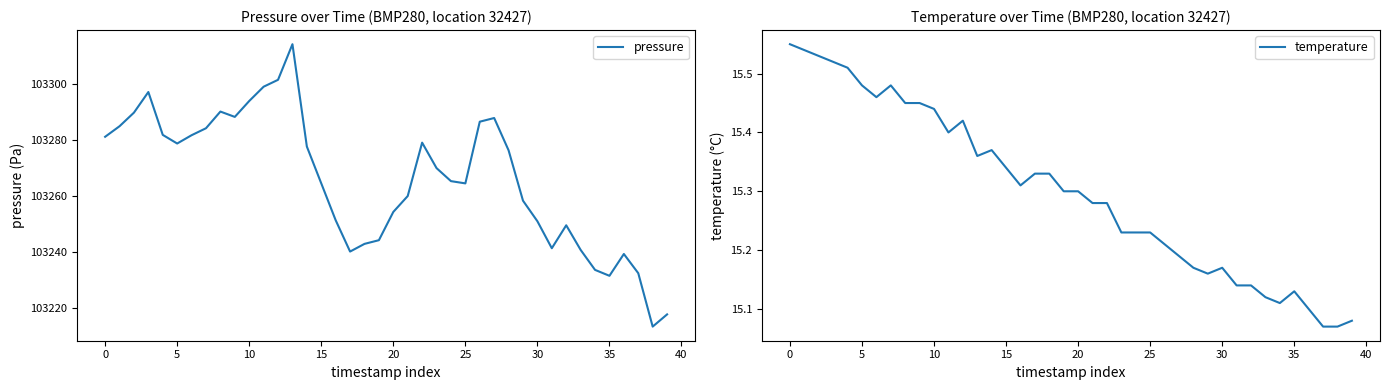

Reading left to right, extract all data points from this chart.

pressure: 103281.2	103284.9	103289.8	103297.2	103281.8	103278.8	103281.7	103284.2	103290.2	103288.3	103294.0	103299.1	103301.6	103314.3	103277.7	103264.5	103251.3	103240.1	103242.8	103244.1	103254.2	103259.9	103279.1	103269.9	103265.3	103264.5	103286.6	103287.9	103276.3	103258.3	103250.9	103241.2	103249.5	103240.7	103233.5	103231.4	103239.2	103232.3	103213.2	103217.6
temperature: 15.6	15.5	15.5	15.5	15.5	15.5	15.5	15.5	15.4	15.4	15.4	15.4	15.4	15.4	15.4	15.3	15.3	15.3	15.3	15.3	15.3	15.3	15.3	15.2	15.2	15.2	15.2	15.2	15.2	15.2	15.2	15.1	15.1	15.1	15.1	15.1	15.1	15.1	15.1	15.1